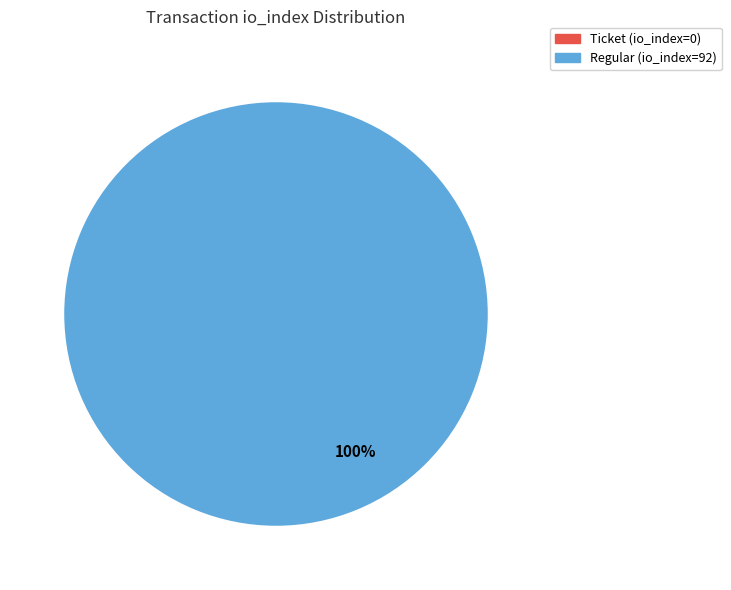

Which has a higher value, direction=-1 (io_index=0) or direction=1 (io_index=92)?

direction=1 (io_index=92)